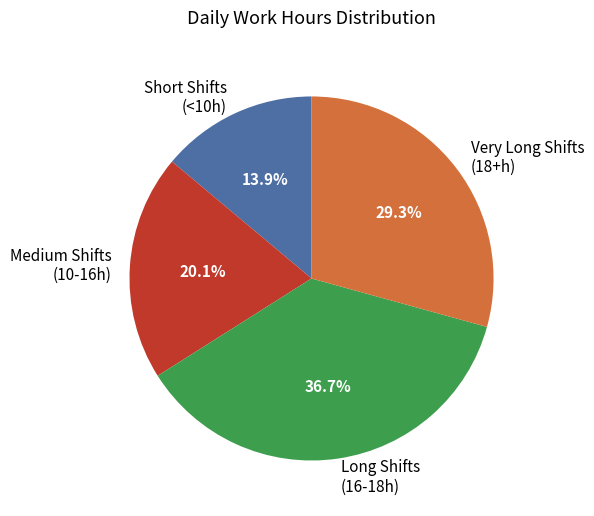

What is the ratio of the value at Very Long Shifts (18+h) to the value at Long Shifts (16-18h)?

0.8